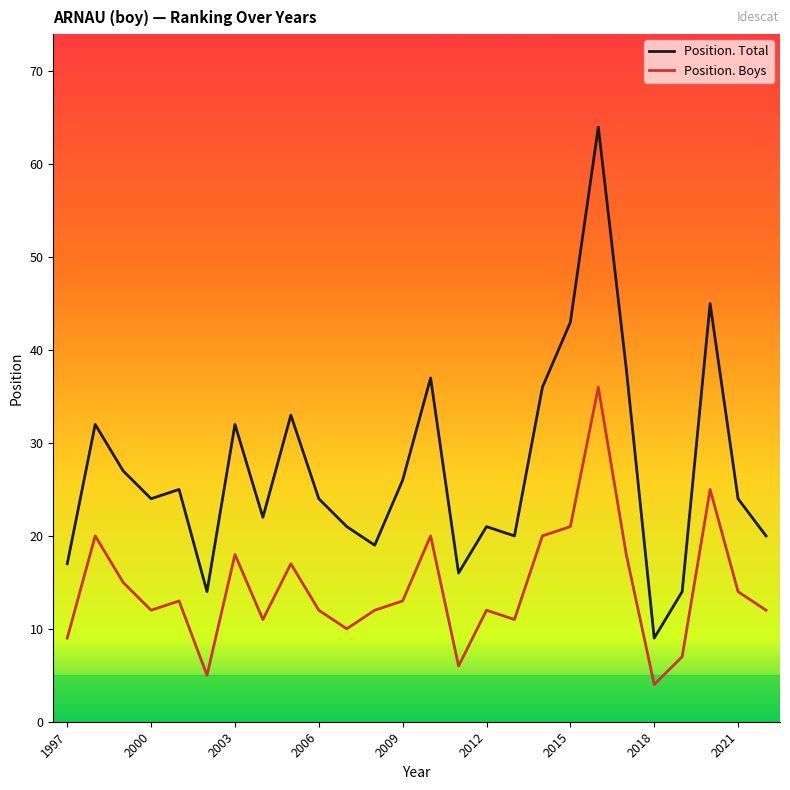

What is the maximum value for Position. Boys?

36